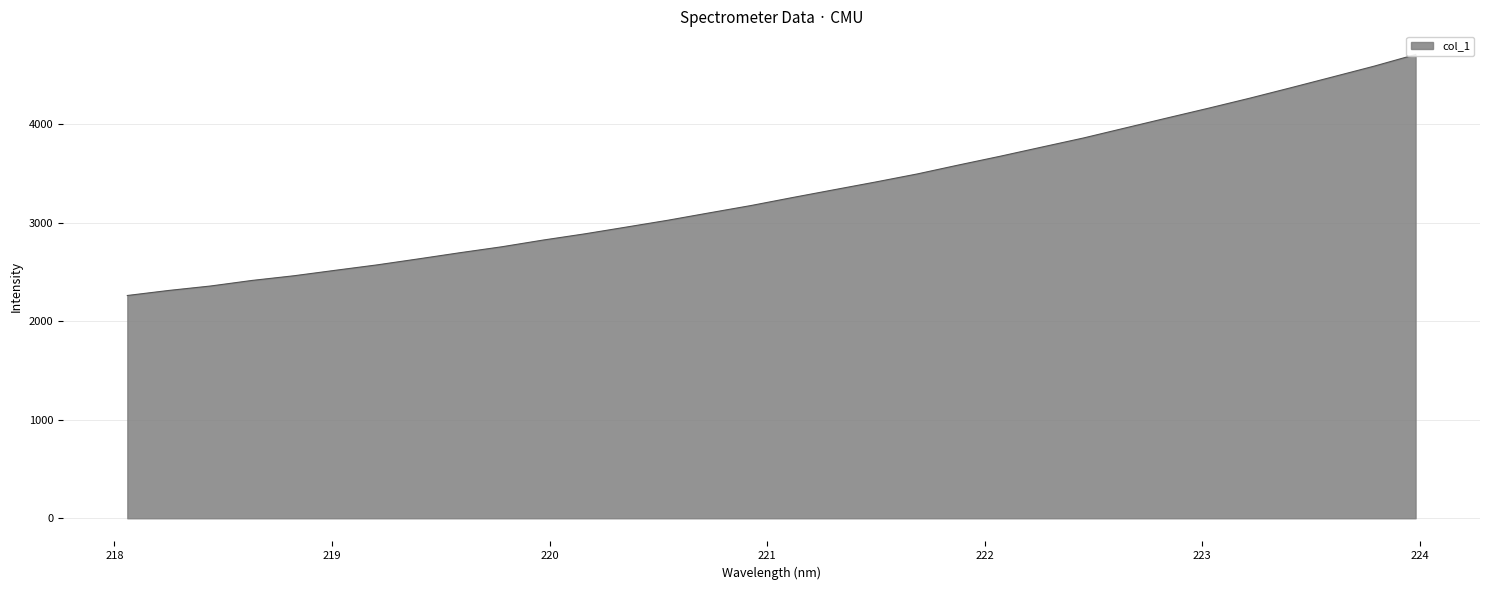

Rank the categories by value from highest to lowest.

223.9802, 223.7895, 223.5987, 223.408, 223.2172, 223.0264, 222.8355, 222.6447, 222.4538, 222.263, 222.0721, 221.8812, 221.6902, 221.4993, 221.3083, 221.1174, 220.9264, 220.7354, 220.5444, 220.3533, 220.1623, 219.9712, 219.7801, 219.589, 219.3979, 219.2067, 219.0156, 218.8244, 218.6332, 218.442, 218.2508, 218.0596